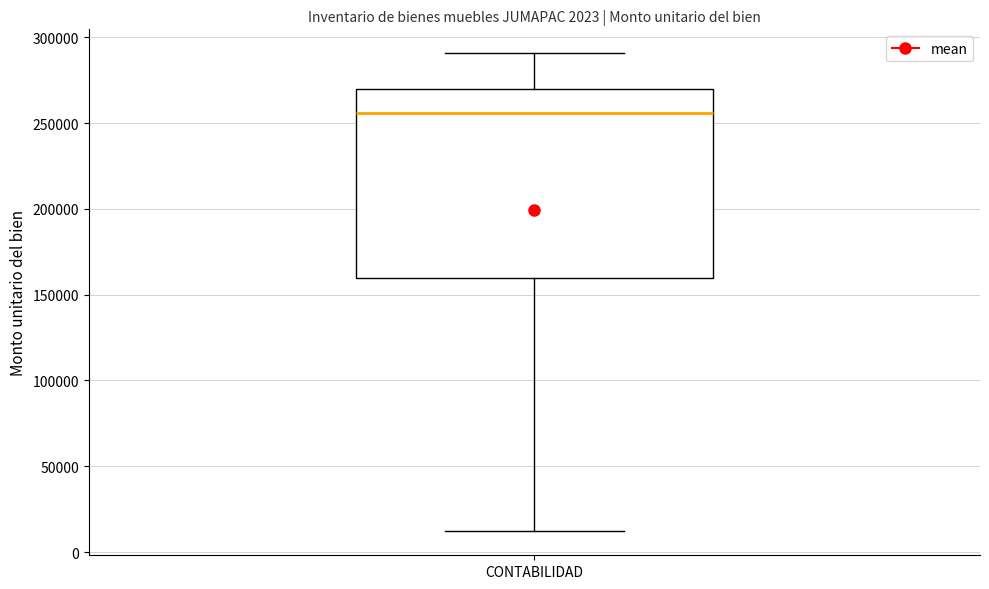

Where does the median line of the box for CONTABILIDAD sit on the y-axis? The values are not printed on the chart, so give them approximately, as read against the axis.

255000